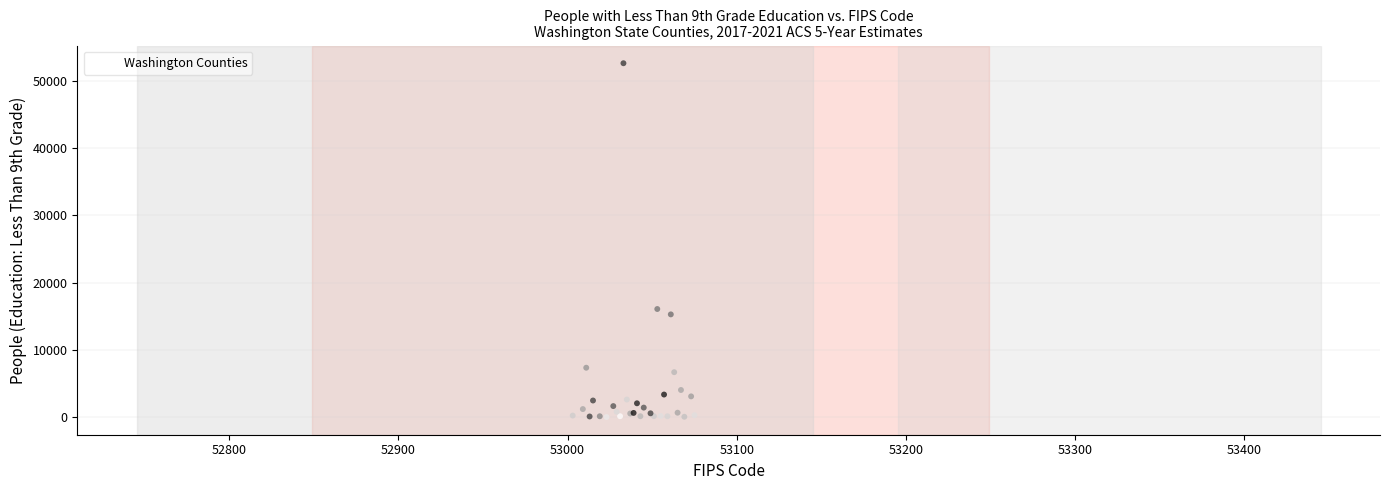

What Y value in the scatter plot is closest to 26303?

16067